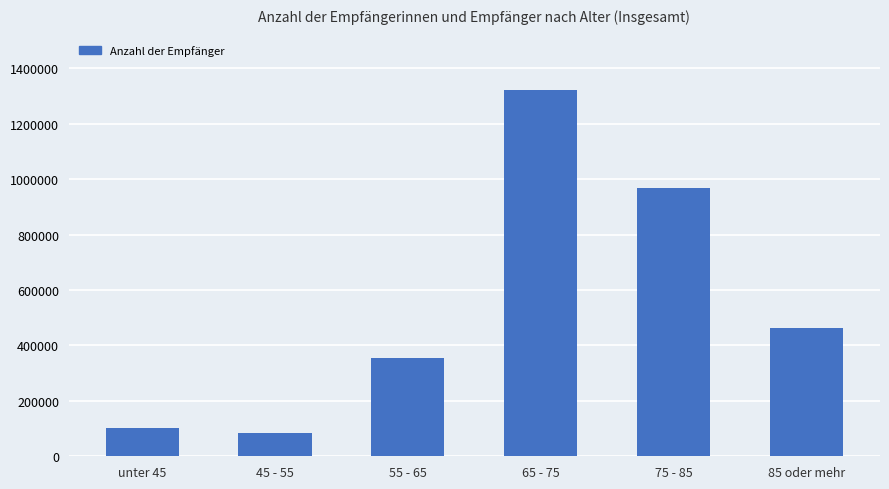

Reading left to right, transcribe all the data shown in this chart.

unter 45=102445	45 - 55=85125	55 - 65=353523	65 - 75=1323524	75 - 85=966876	85 oder mehr=463759